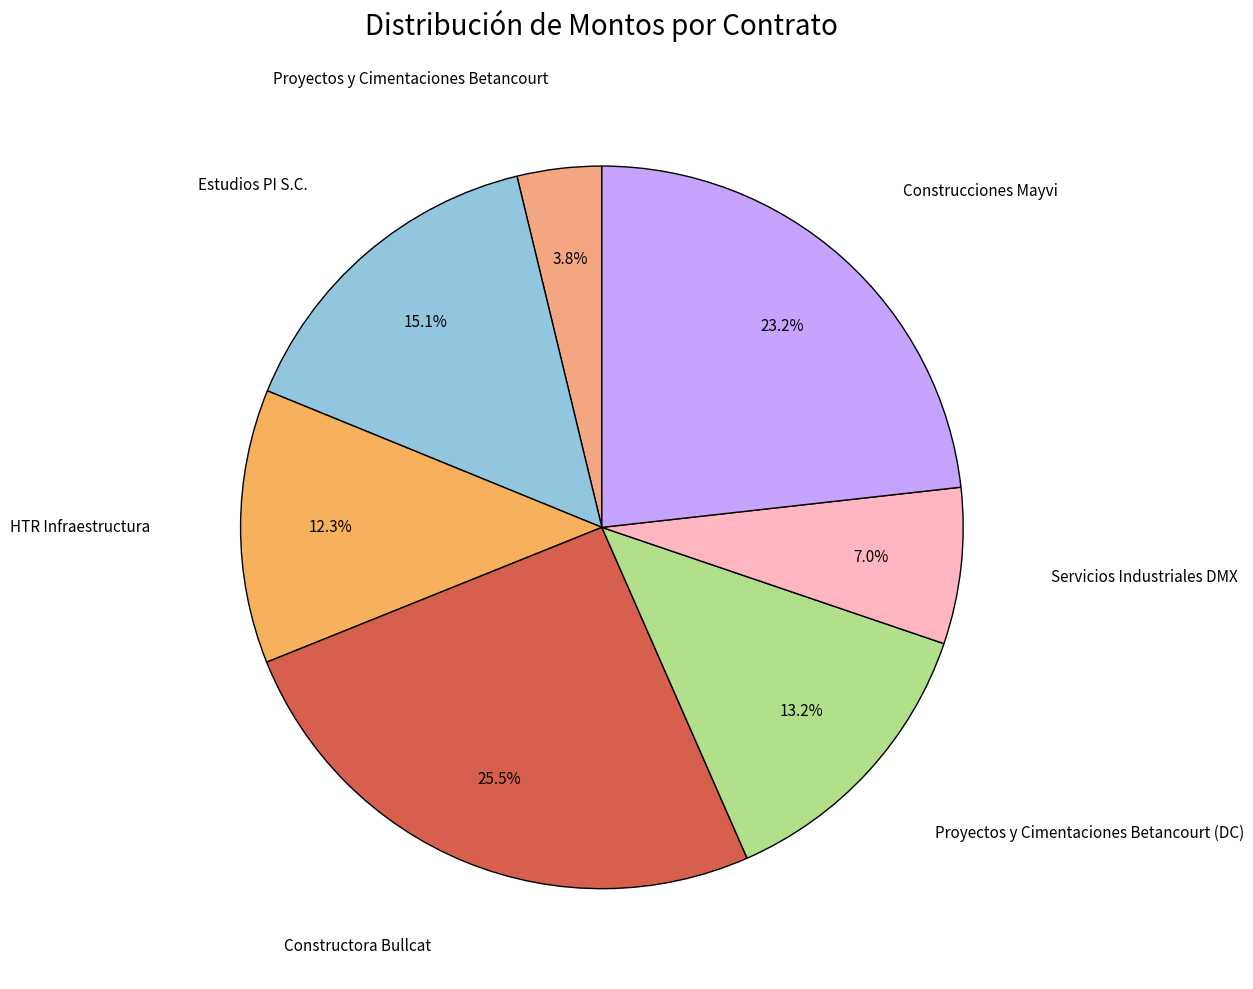

Is there any slice that represents more than half of the pie?

No